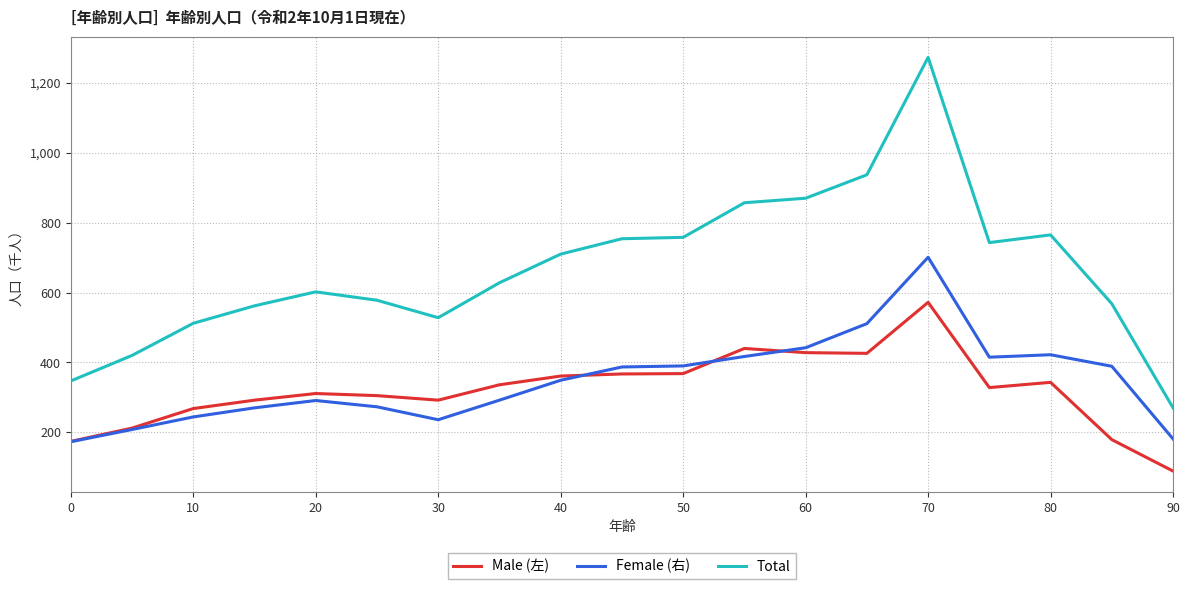

Rank the series by their maximum value, from lowest to highest.

Male (左), Female (右), Total